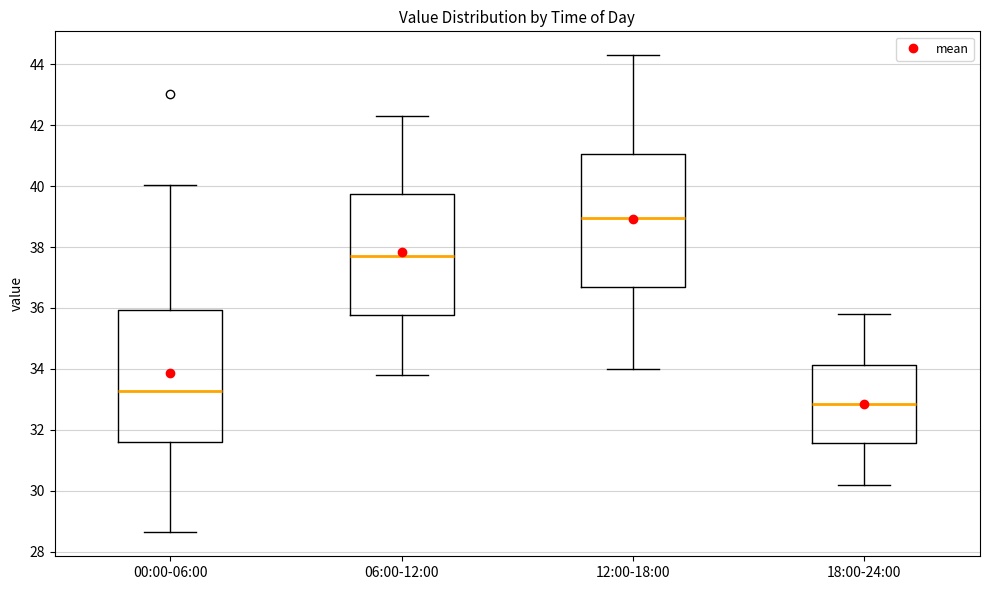

Where does the lower whisker of the box for 06:00-12:00 end on the y-axis? The values are not printed on the chart, so give them approximately, as read against the axis.

33.8